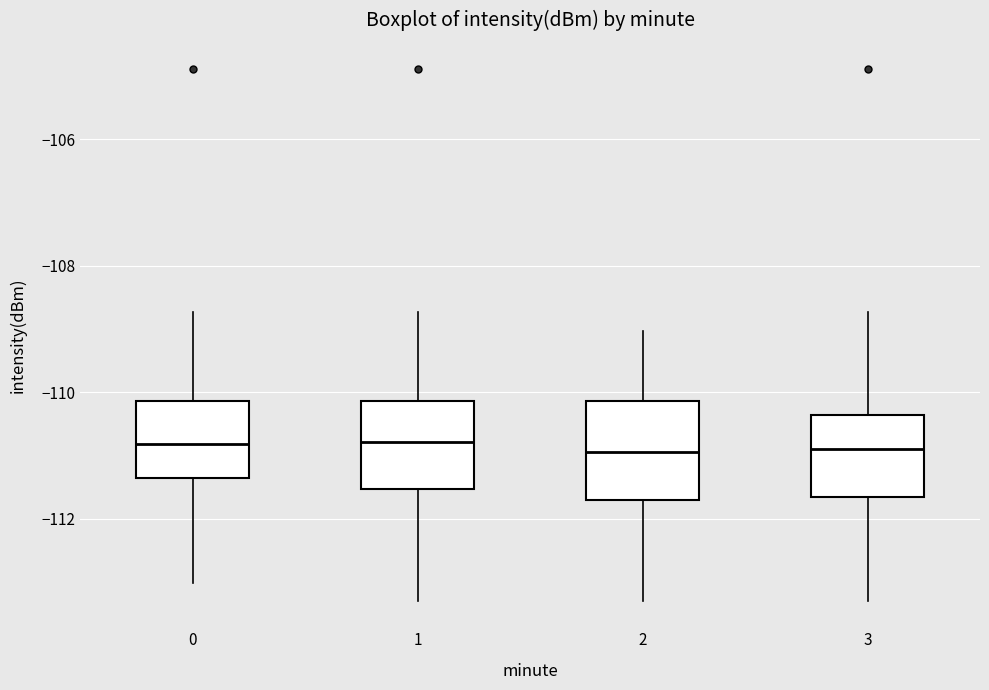

Where is the lower edge of the box at x = 1 on the y-axis? The values are not printed on the chart, so give them approximately, as read against the axis.

-111.6